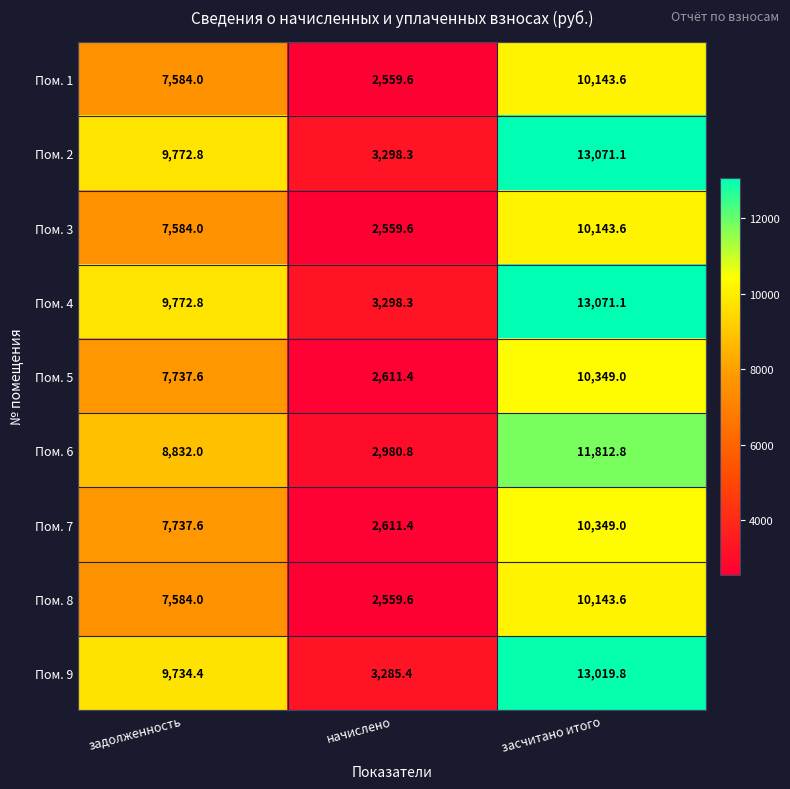

Rank the categories by Пом. 5 value from lowest to highest.

начислено, задолженность, засчитано итого